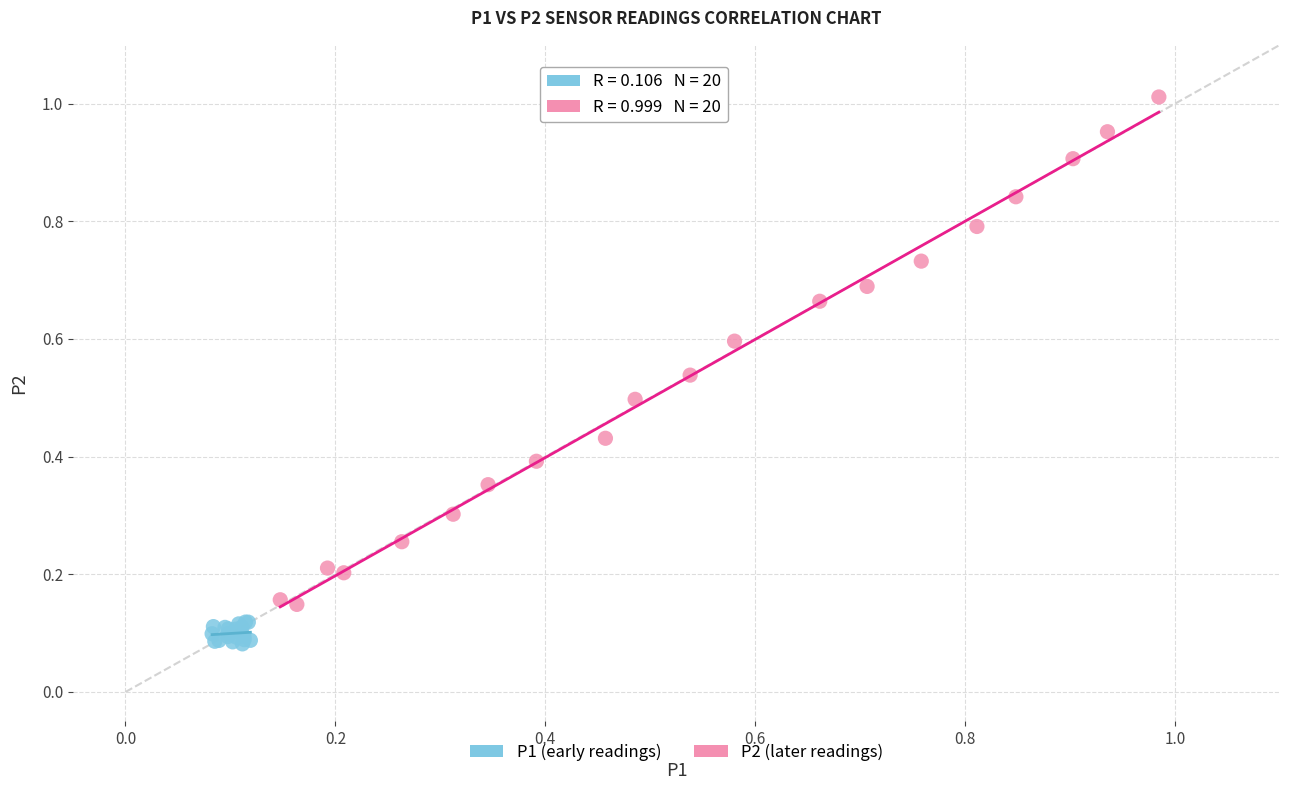

Which series contains the highest Y value?

P2 (later readings)